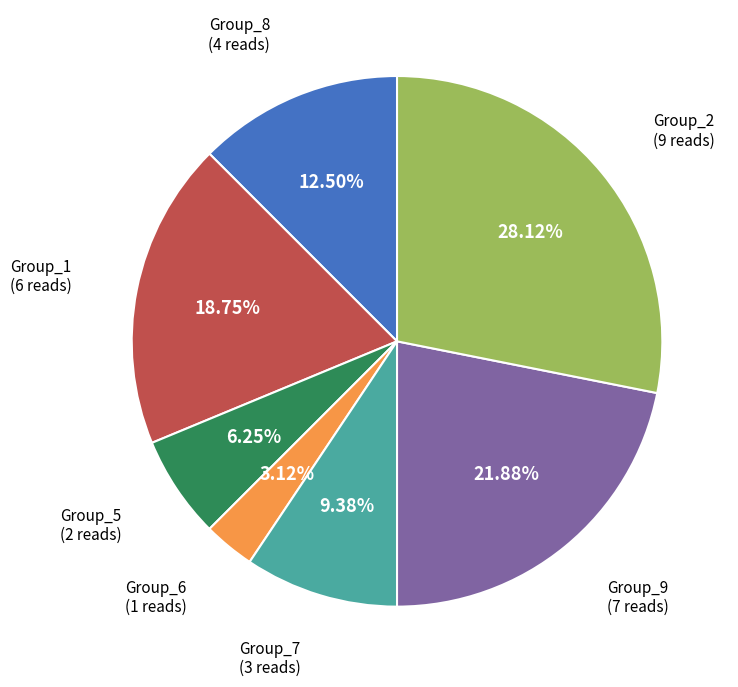

Is there any slice that represents more than half of the pie?

No